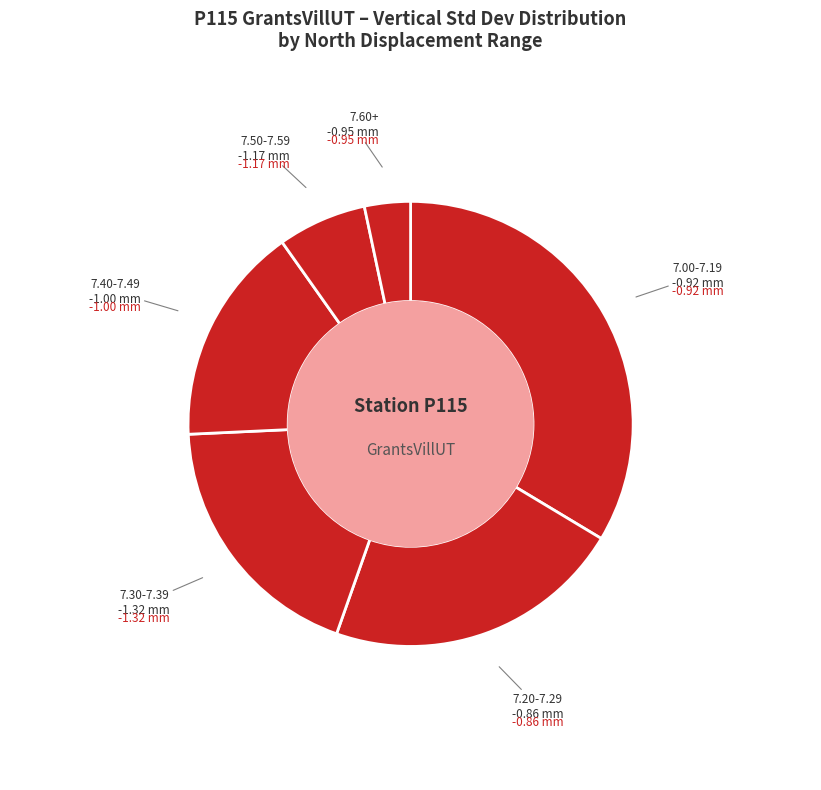

Is the sum of 7.50-7.59 and 7.40-7.49 greater than half?

No